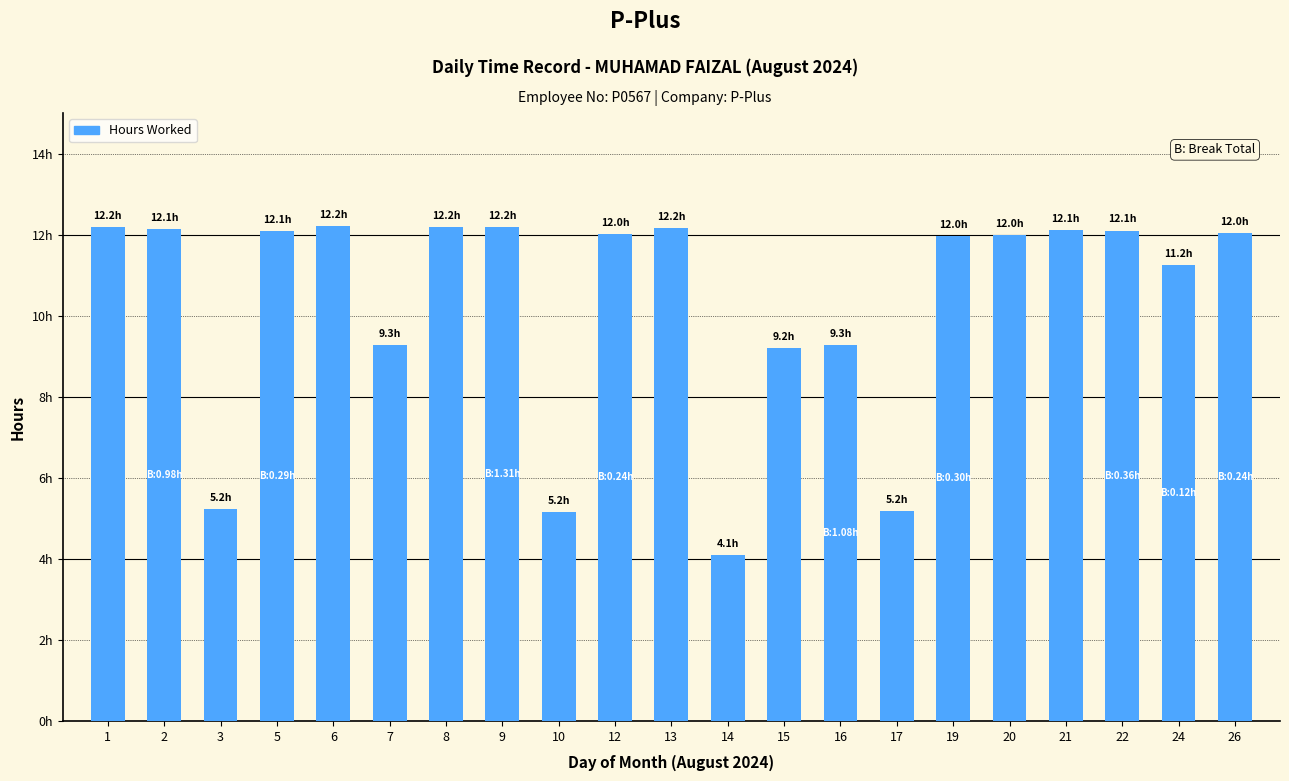

At which category does the chart reach its peak across all series?

6